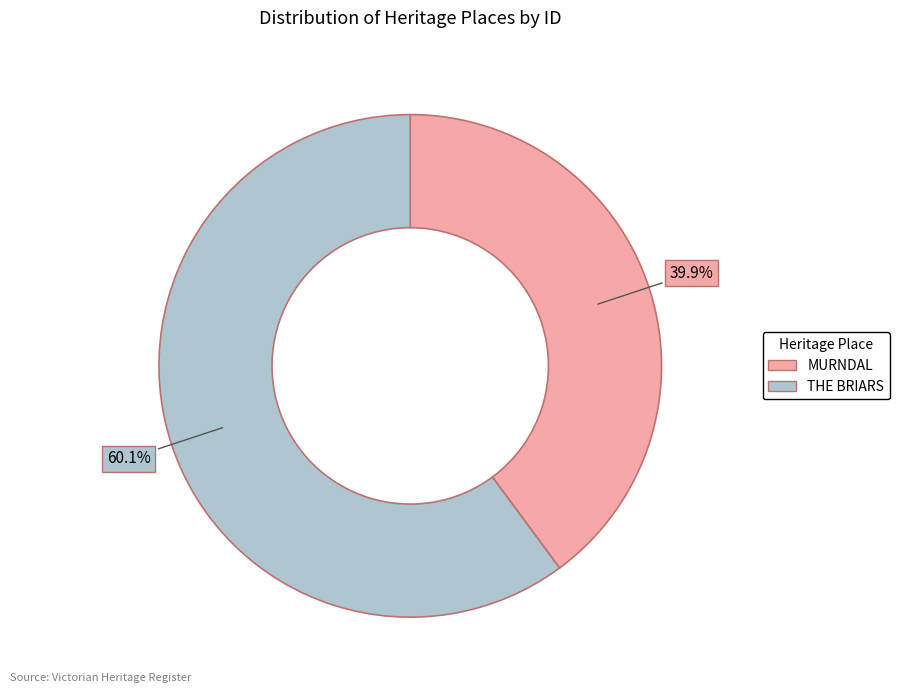

What is the ratio of the value at THE BRIARS to the value at MURNDAL?

1.5